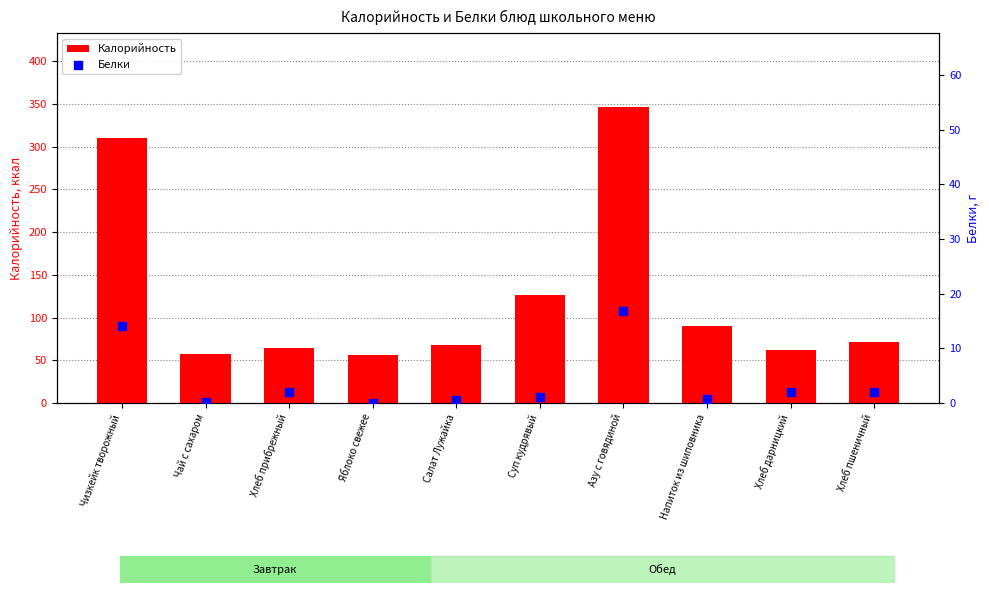

Is the value of Белки at Чай с сахаром greater than the value of Калорийность at Чай с сахаром?

No